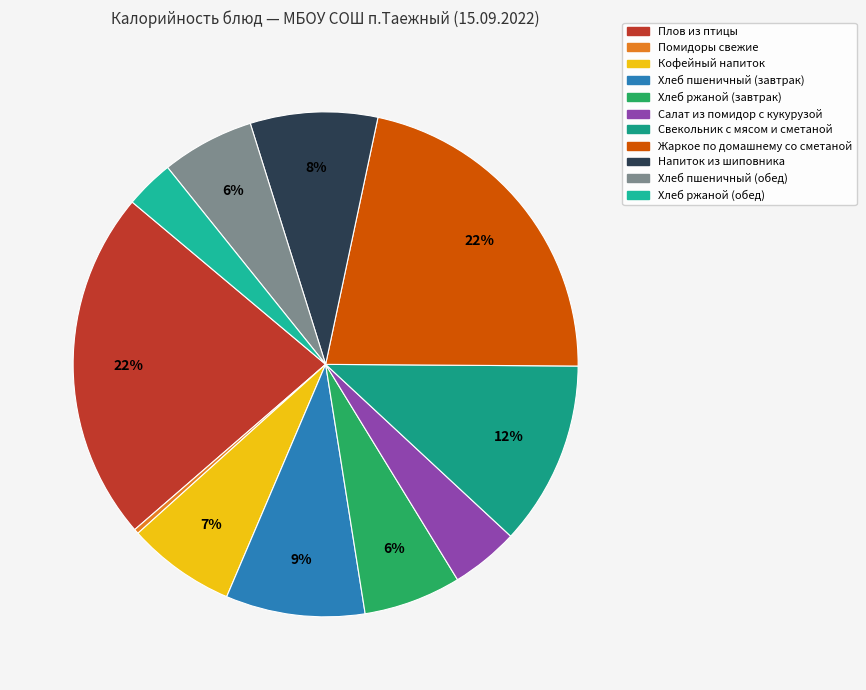

What is the change in value from Салат из помидор с кукурузой to Хлеб ржаной (обед)?

-16